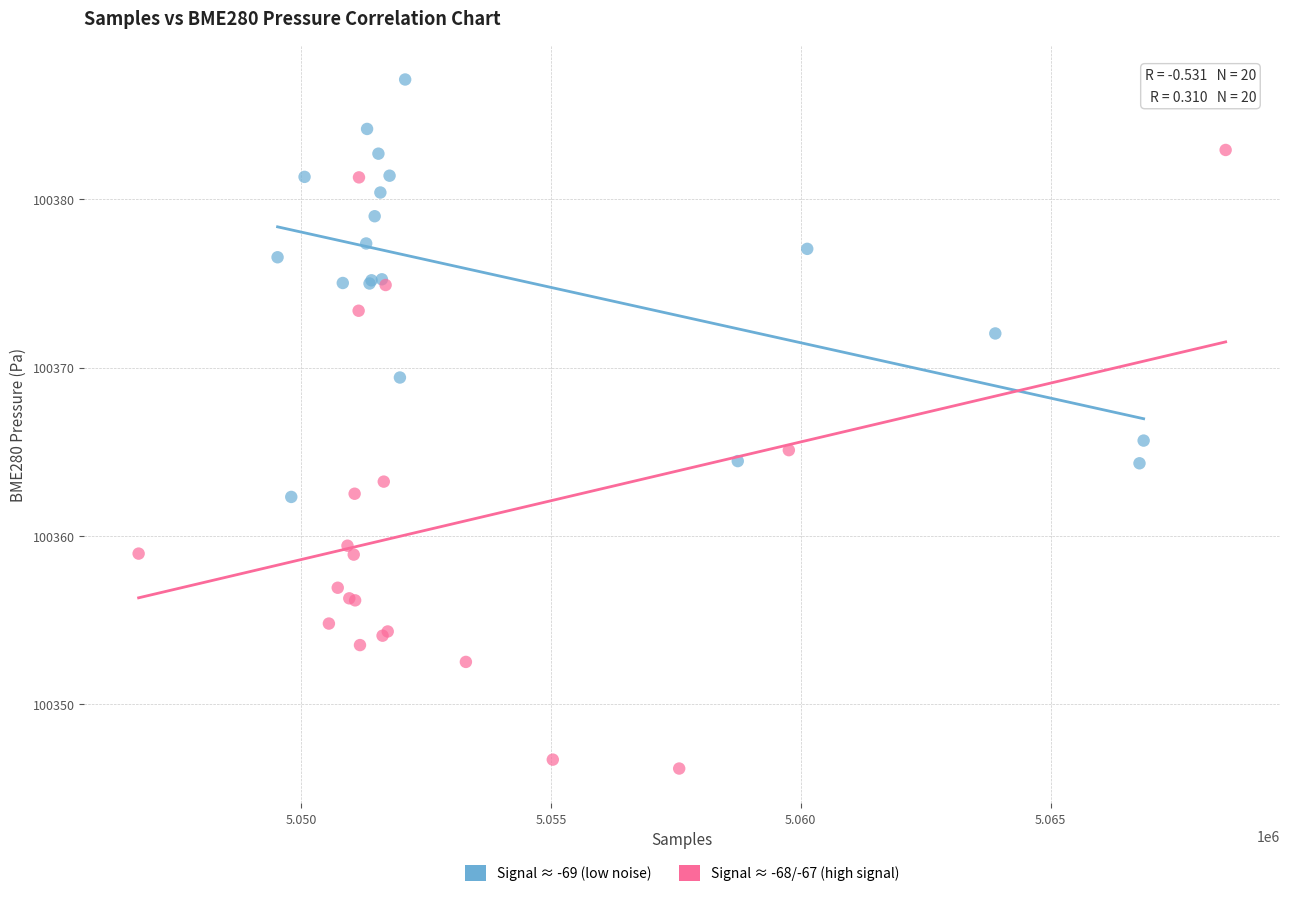

Which series reaches the maximum Y coordinate?

Signal ≈ -69 (low noise)